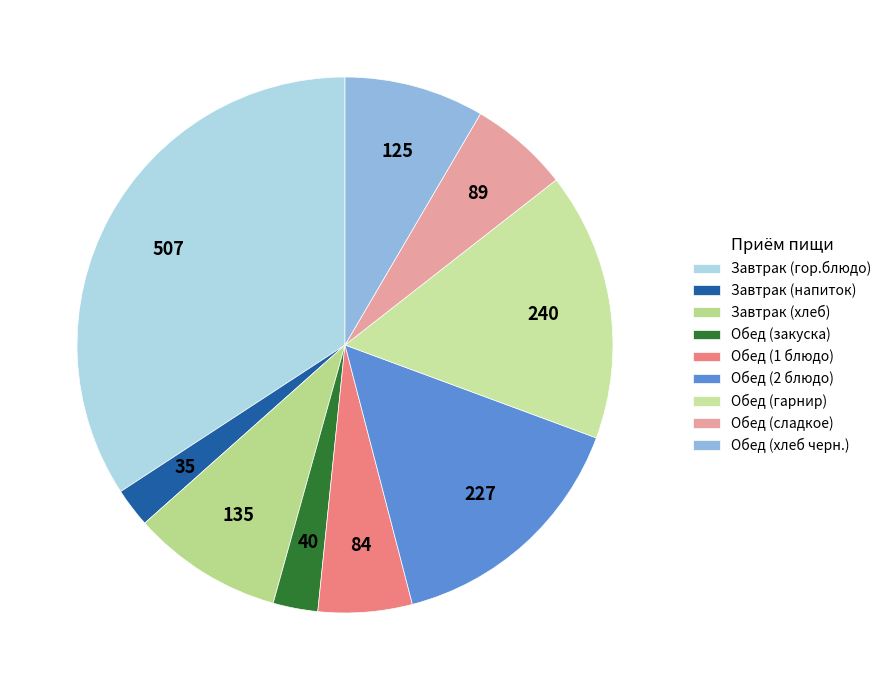

Which has a higher value, Обед (2 блюдо) or Завтрак (гор.блюдо)?

Завтрак (гор.блюдо)